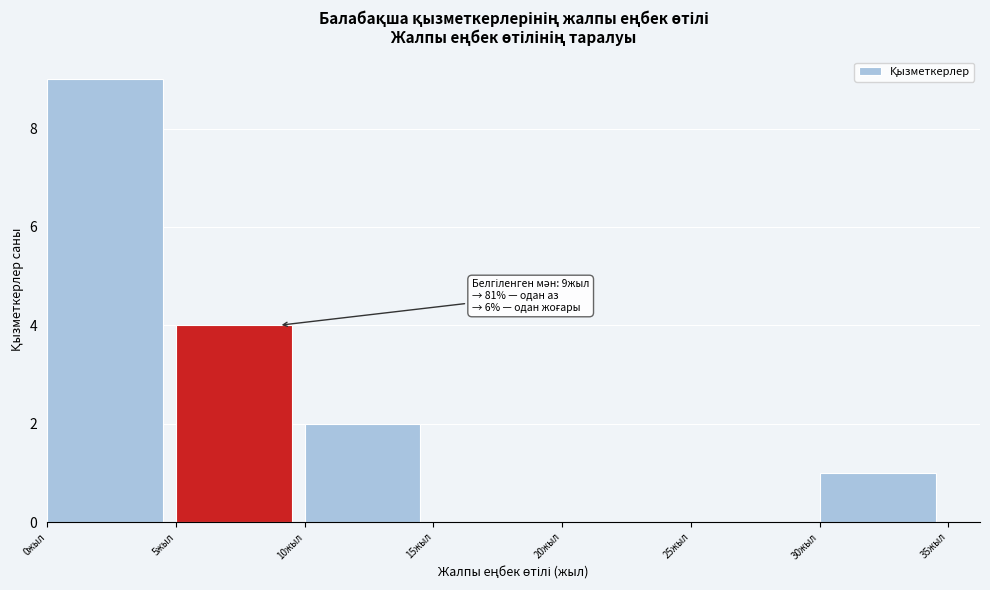

Which range on the x-axis has the tallest bar?

0 to 5